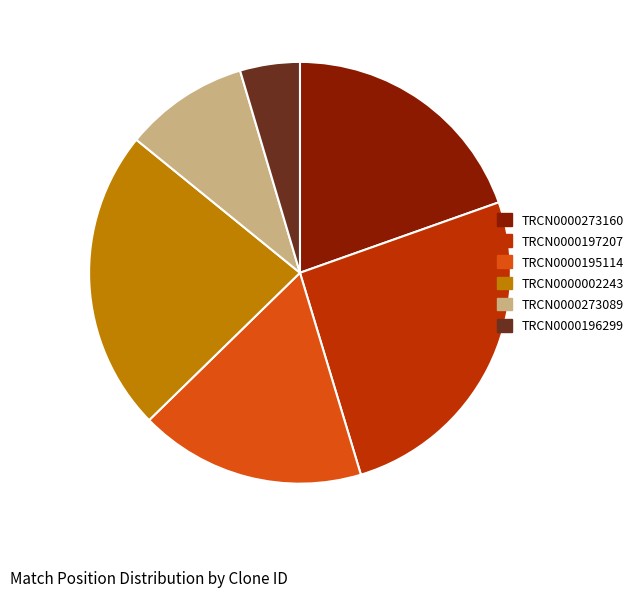

Count the number of slices in the pie.

6